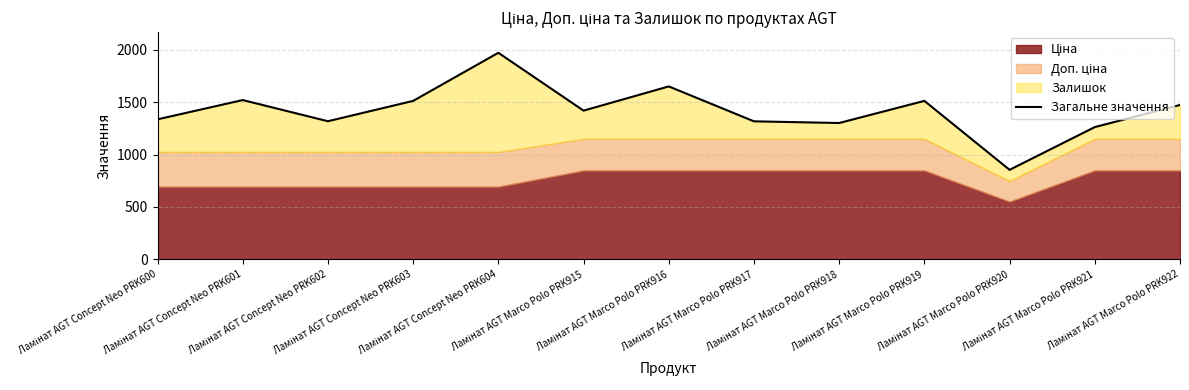

Between Ламінат AGT Concept Neo PRK604 and Ламінат AGT Marco Polo PRK916, which is larger?

Ламінат AGT Concept Neo PRK604